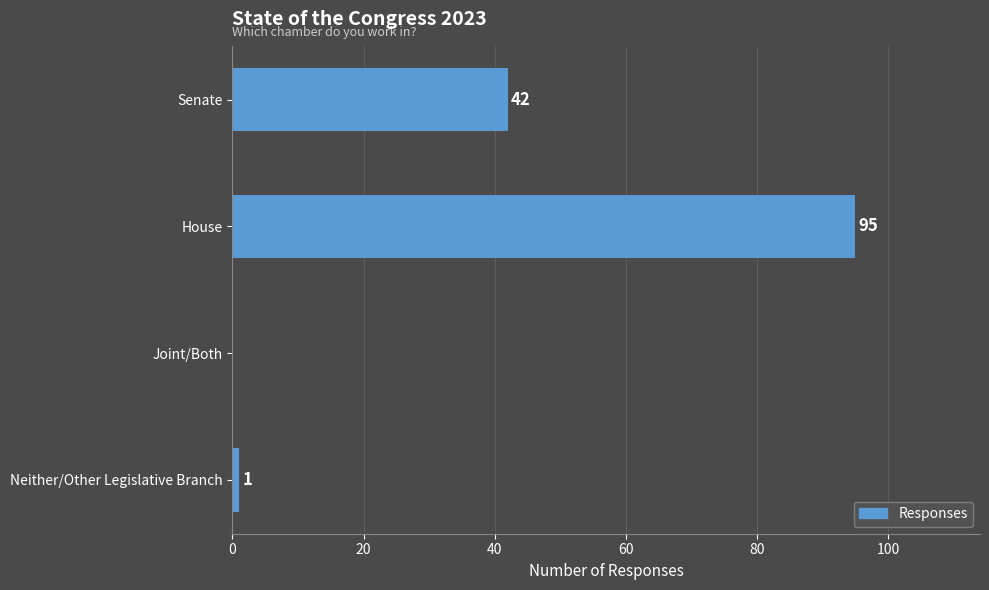

What is the maximum value shown in the chart?

95